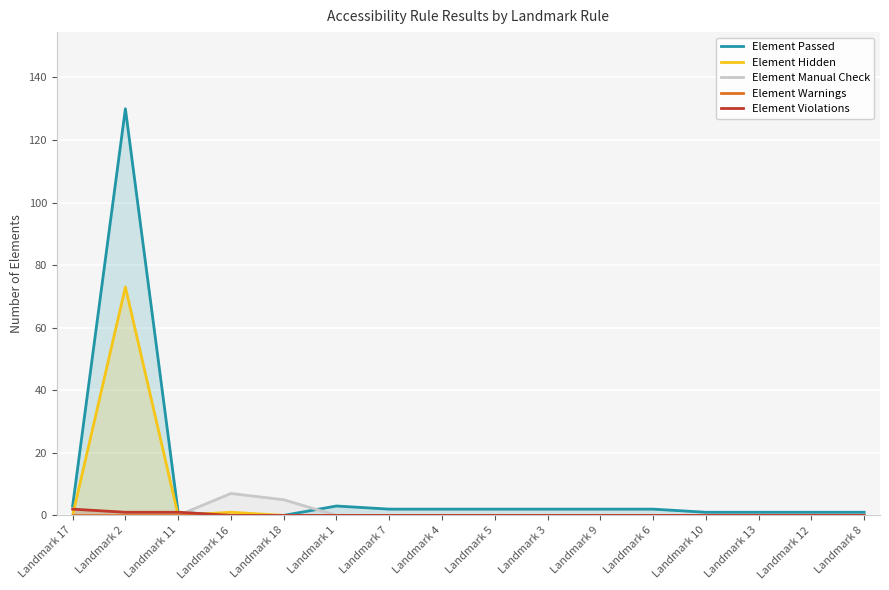

Between Landmark 18 and Landmark 13, which is larger?

Landmark 13